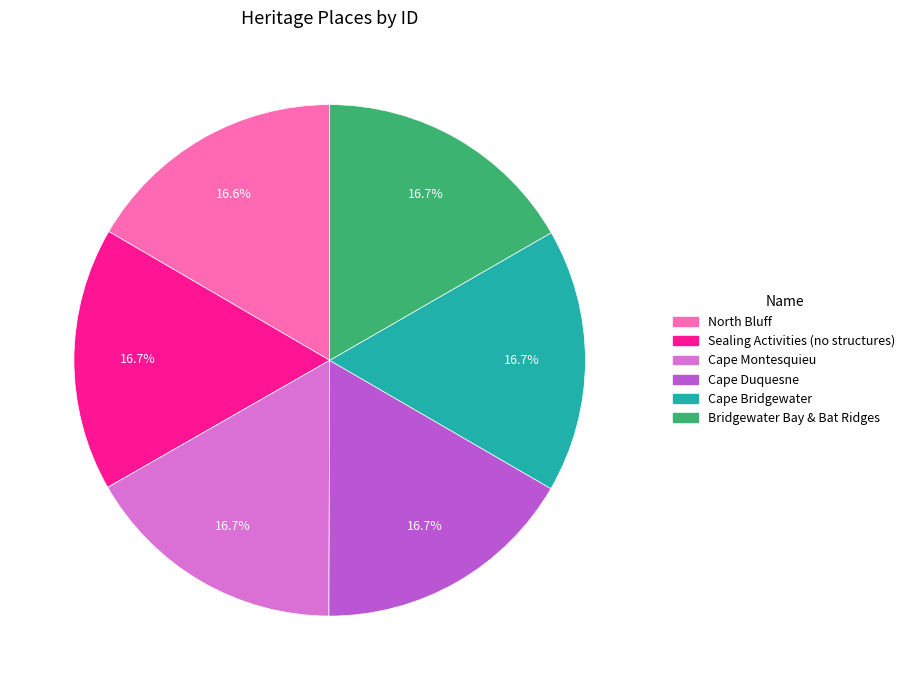

What percentage do North Bluff and Bridgewater Bay & Bat Ridges together represent?

33.3%